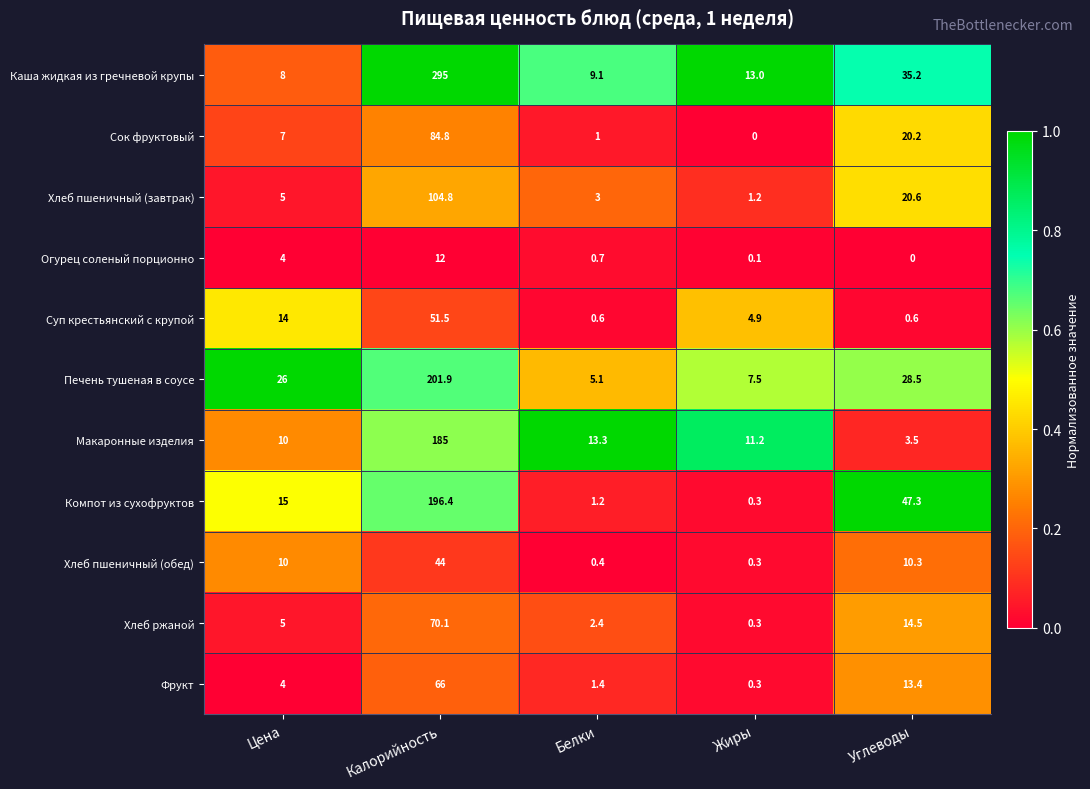

The Хлеб пшеничный (завтрак) series shows 1.5 at Цена. True or false?

False